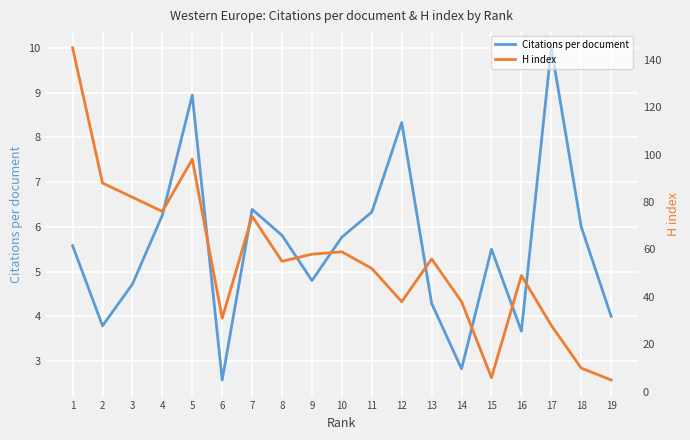

Reading right to left, list all the values displayed in this chart.

Citations per document: 4.0	6.0	10.0	3.7	5.5	2.8	4.3	8.3	6.3	5.8	4.8	5.8	6.4	2.6	8.9	6.3	4.7	3.8	5.6
H index: 5.0	10.0	28.0	49.0	6.0	38.0	56.0	38.0	52.0	59.0	58.0	55.0	74.0	31.0	98.0	76.0	82.0	88.0	145.0